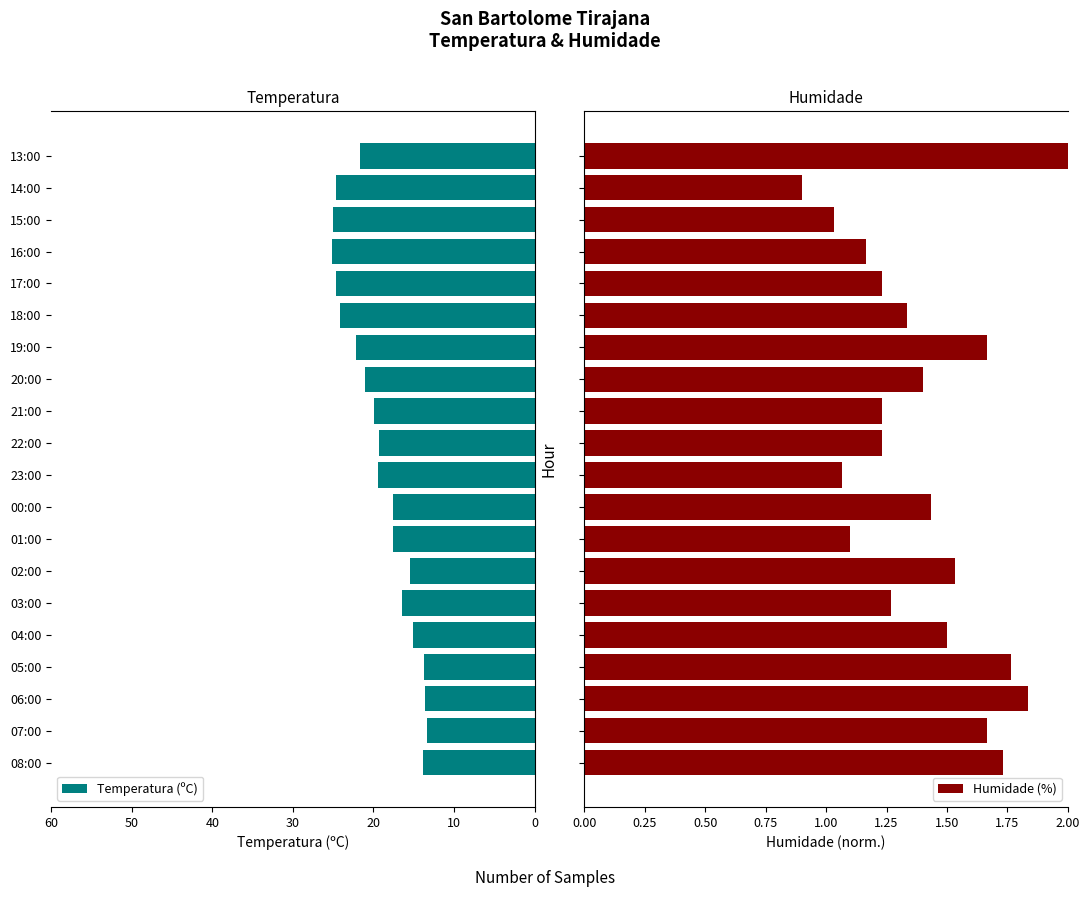

How many groups of bars are there?

20